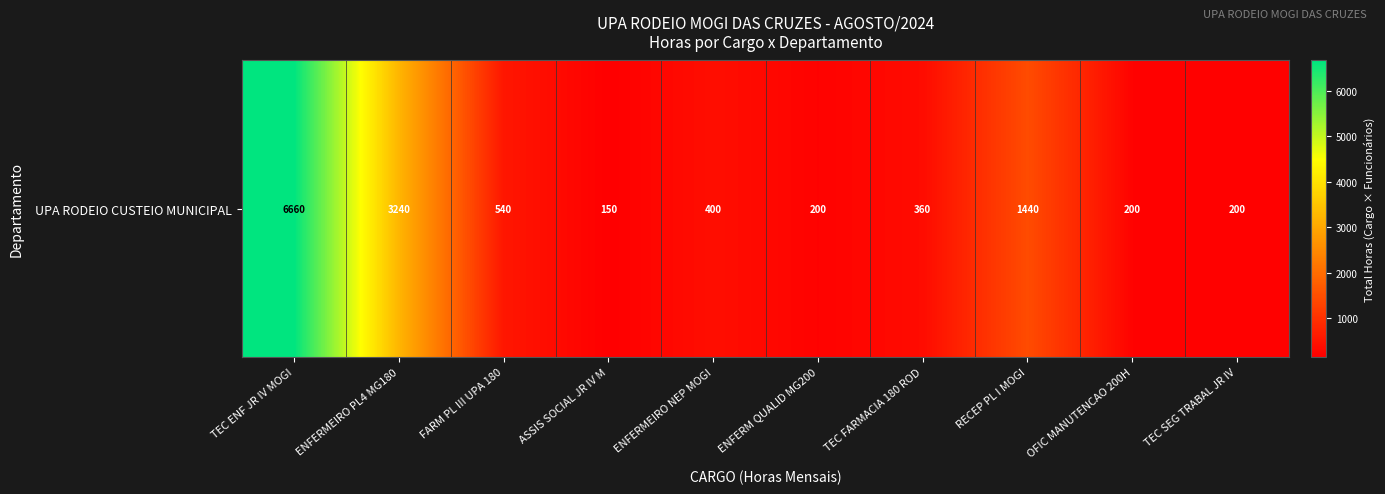

Between OFIC MANUTENCAO 200H and ENFERM QUALID MG200, which is larger?

OFIC MANUTENCAO 200H